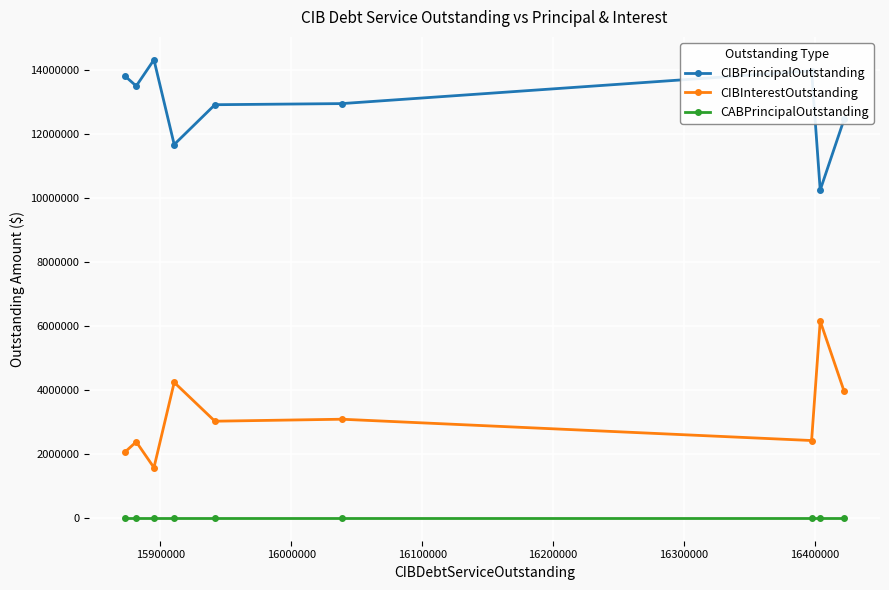

What is the value of the CIBPrincipalOutstanding point at the 4th from the left?

11675000.0